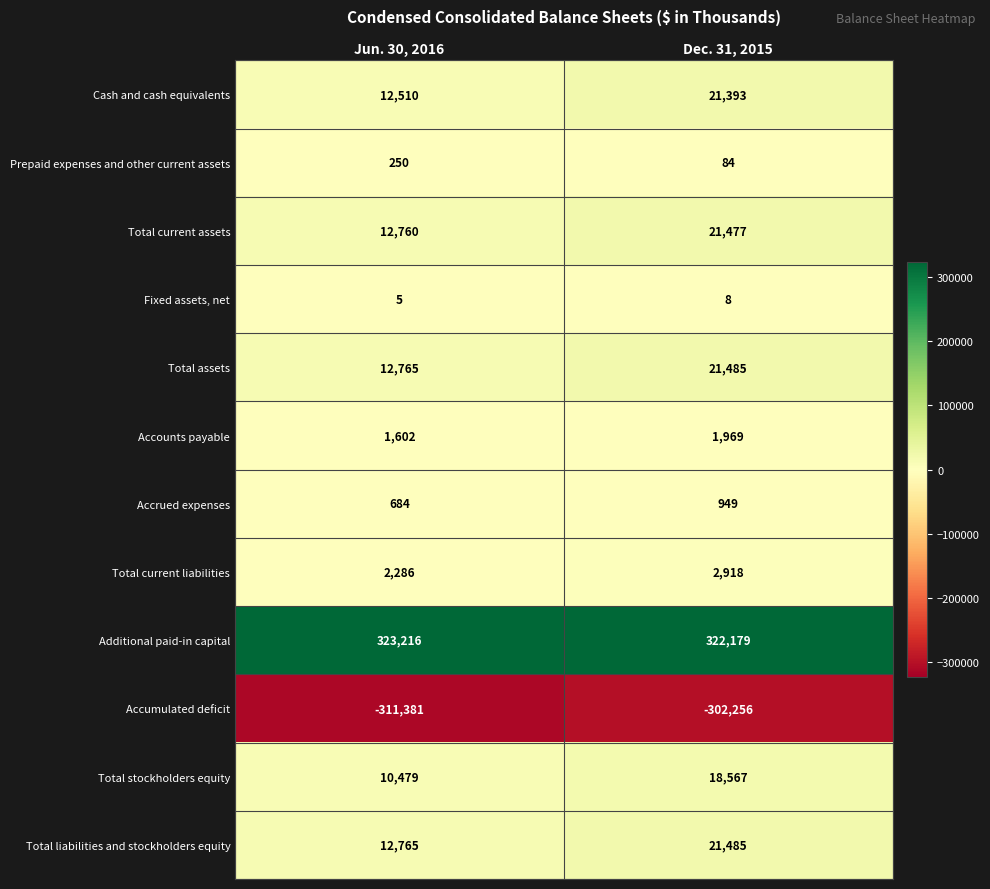

Reading right to left, list all the values displayed in this chart.

Cash and cash equivalents: Dec. 31, 2015=21393	Jun. 30, 2016=12510
Prepaid expenses and other current assets: Dec. 31, 2015=84	Jun. 30, 2016=250
Total current assets: Dec. 31, 2015=21477	Jun. 30, 2016=12760
Fixed assets, net: Dec. 31, 2015=8	Jun. 30, 2016=5
Total assets: Dec. 31, 2015=21485	Jun. 30, 2016=12765
Accounts payable: Dec. 31, 2015=1969	Jun. 30, 2016=1602
Accrued expenses: Dec. 31, 2015=949	Jun. 30, 2016=684
Total current liabilities: Dec. 31, 2015=2918	Jun. 30, 2016=2286
Additional paid-in capital: Dec. 31, 2015=322179	Jun. 30, 2016=323216
Accumulated deficit: Dec. 31, 2015=-302256	Jun. 30, 2016=-311381
Total stockholders equity: Dec. 31, 2015=18567	Jun. 30, 2016=10479
Total liabilities and stockholders equity: Dec. 31, 2015=21485	Jun. 30, 2016=12765